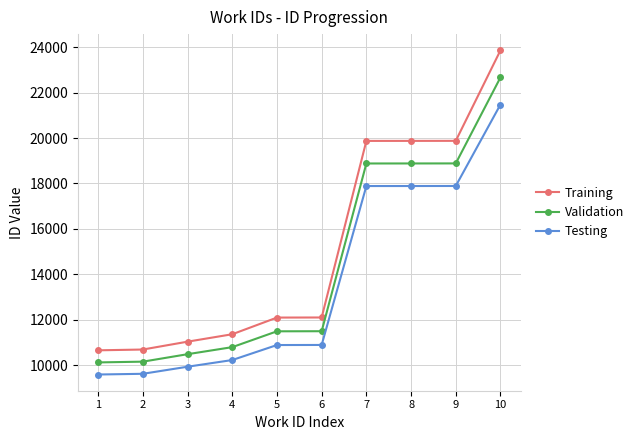

True or false: Training and Validation intersect in this chart.

False